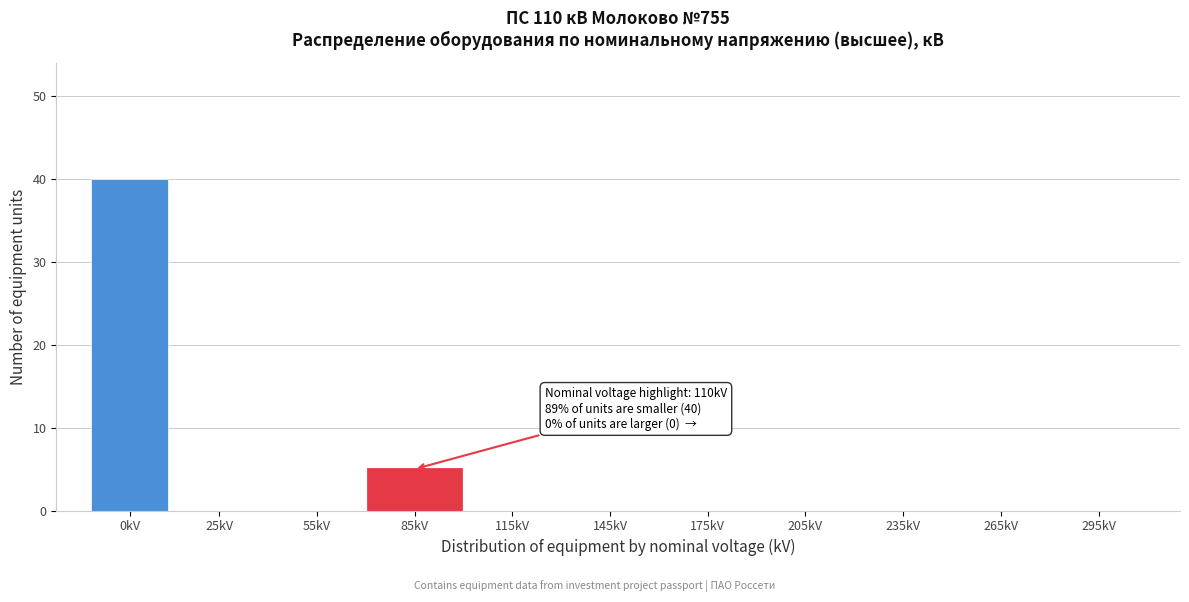

Reading right to left, transcribe all the data shown in this chart.

295kV=0	265kV=0	235kV=0	205kV=0	175kV=0	145kV=0	115kV=0	85kV=5	55kV=0	25kV=0	0kV=40